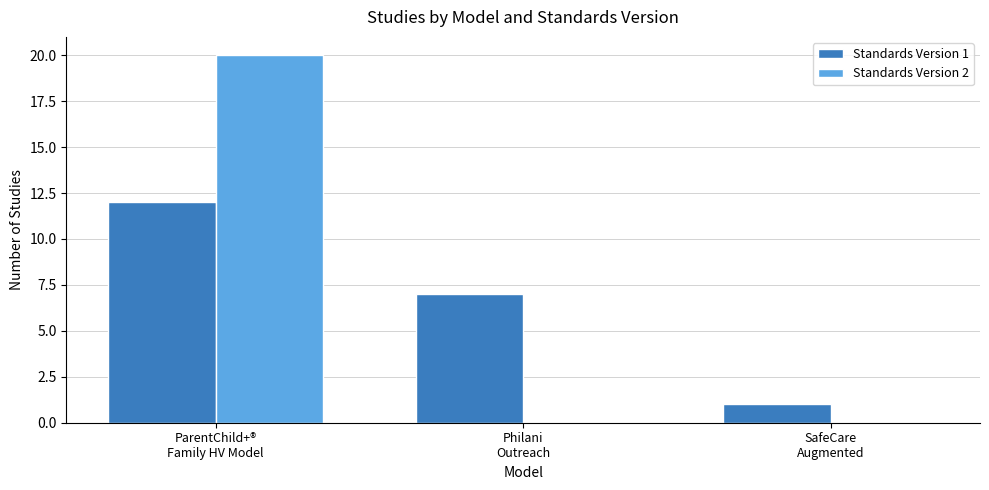

What is the highest value of the Standards Version 2 series?

20